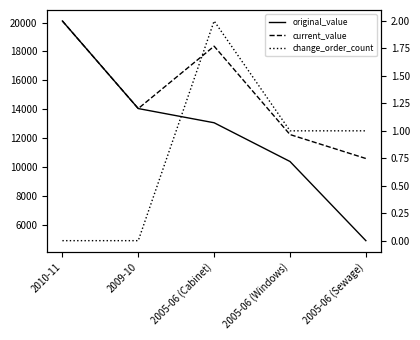

Reading left to right, what are all the values shown in this chart?

original_value: 2010-11=20106.0	2009-10=14044.0	2005-06 (Cabinet)=13061.1	2005-06 (Windows)=10380.0	2005-06 (Sewage)=4900.0
current_value: 2010-11=20106.0	2009-10=14044.0	2005-06 (Cabinet)=18361.1	2005-06 (Windows)=12245.0	2005-06 (Sewage)=10587.0
change_order_count: 2010-11=0.0	2009-10=0.0	2005-06 (Cabinet)=2.0	2005-06 (Windows)=1.0	2005-06 (Sewage)=1.0